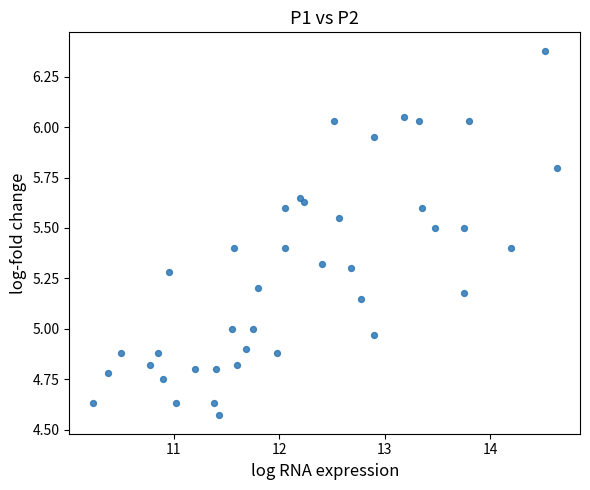

What is the range of Y values (max minus min)?

1.8